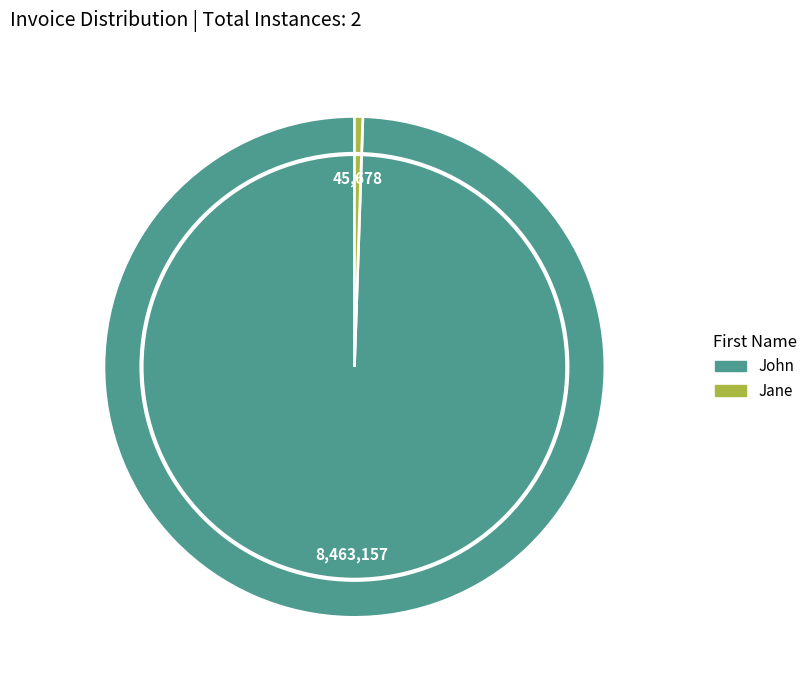

Combined, do Jane and John account for over 50%?

Yes